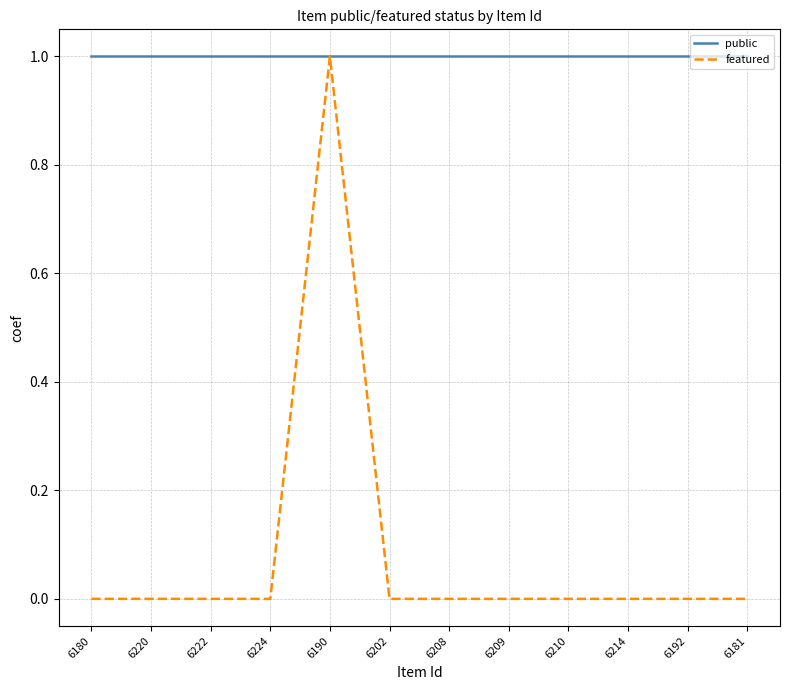

List the series in order of their overall mean, highest first.

public, featured